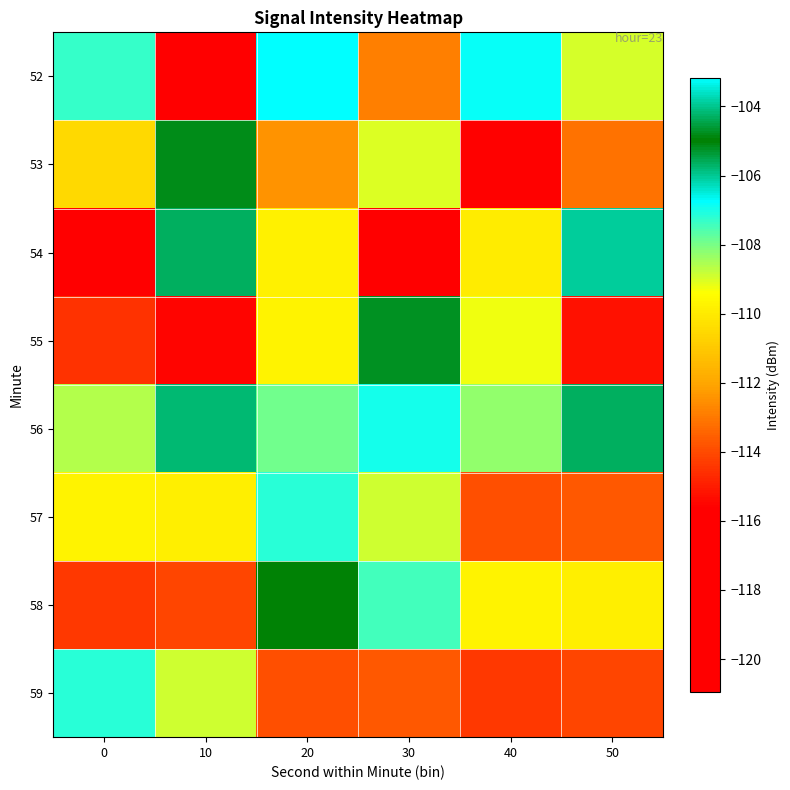

Rank the series at 40 from lowest to highest value.

53, 59, 57, 54, 58, 55, 56, 52